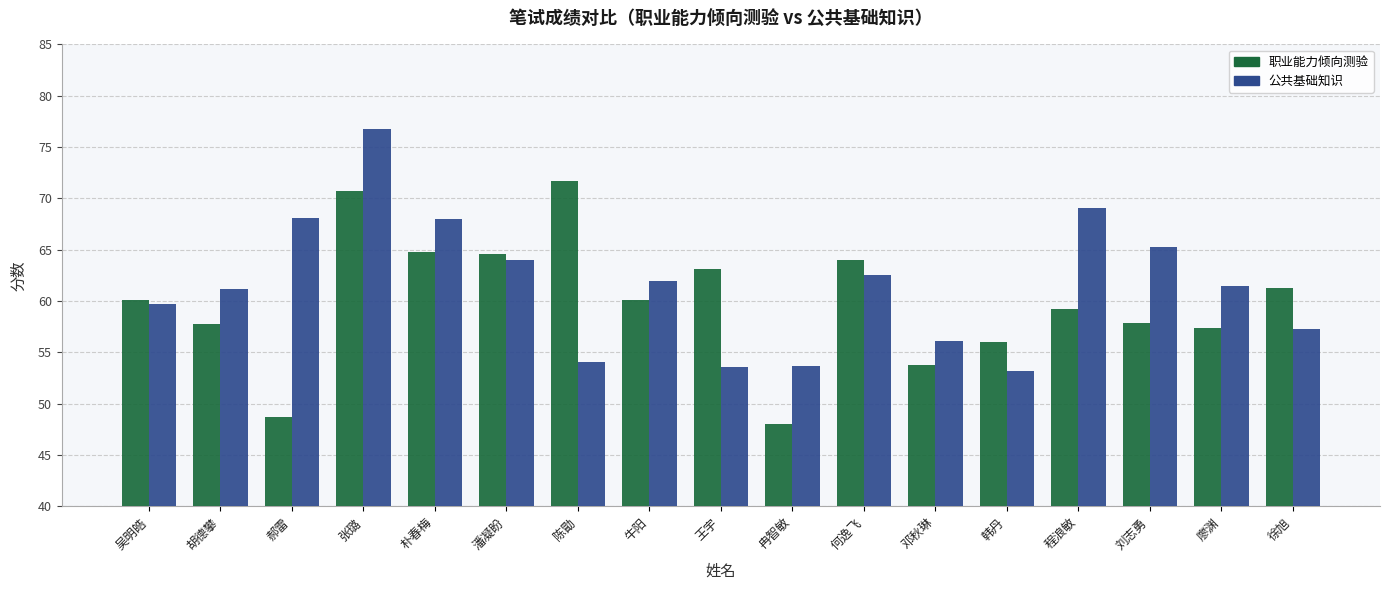

What is the greatest value displayed?

76.8